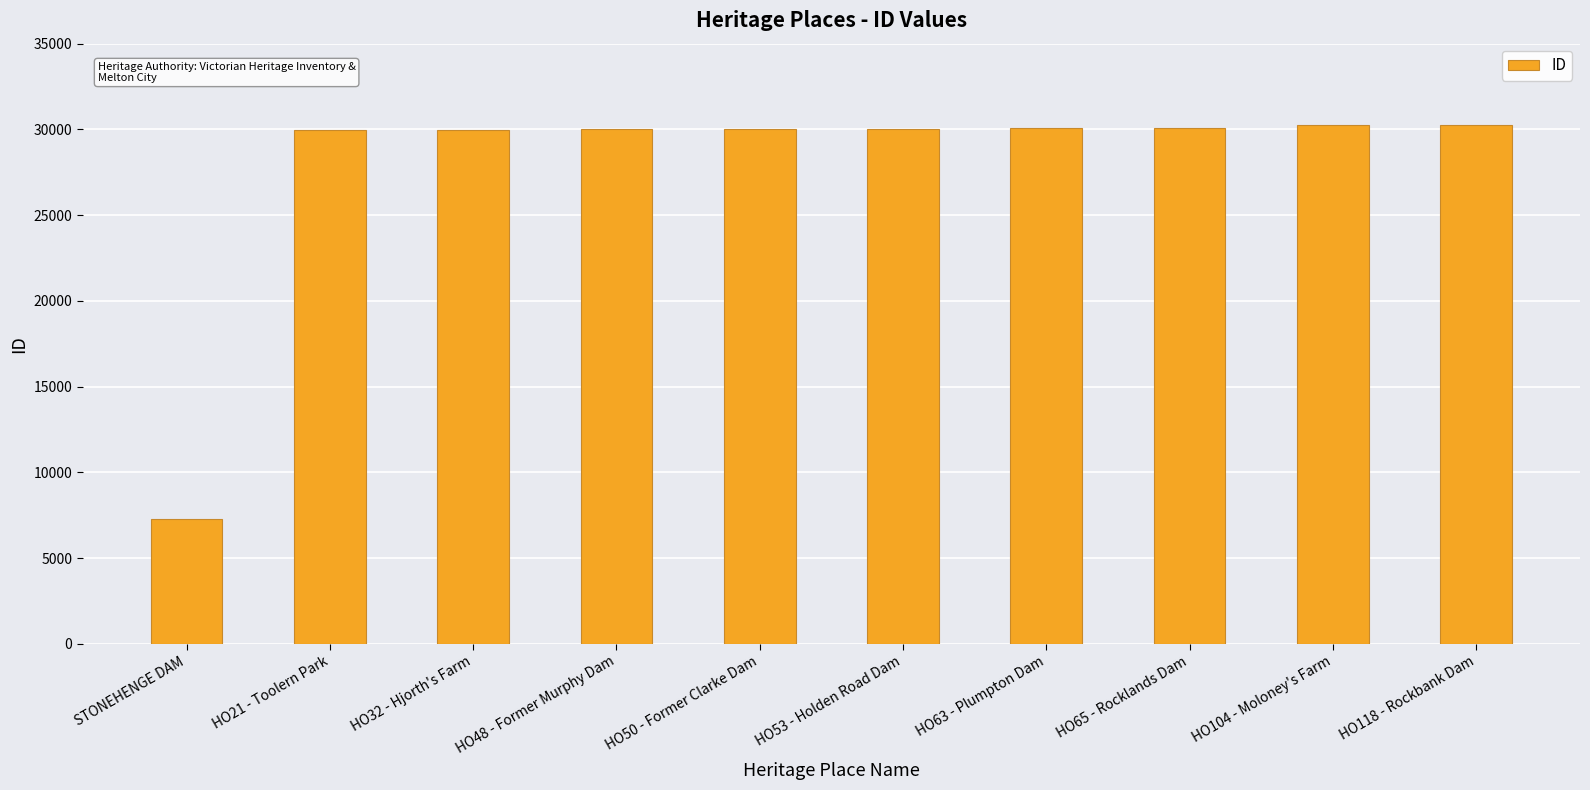

Does the chart contain any negative values?

No